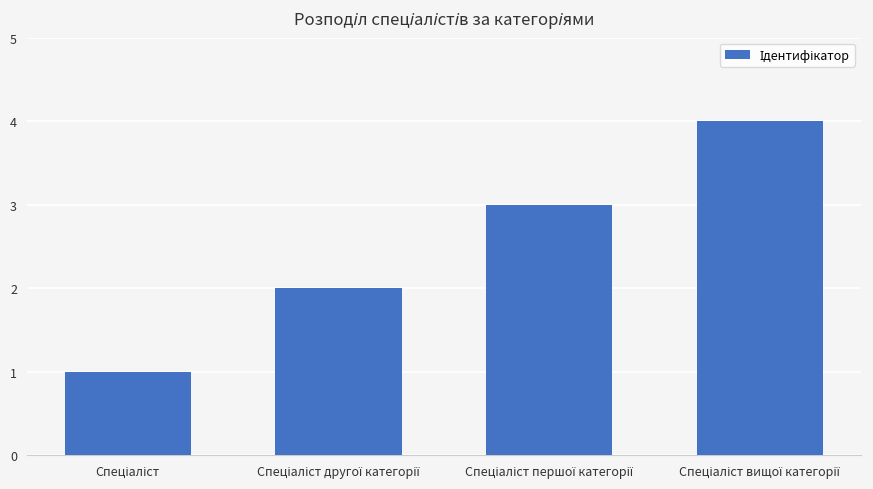

What is the maximum value shown in the chart?

4